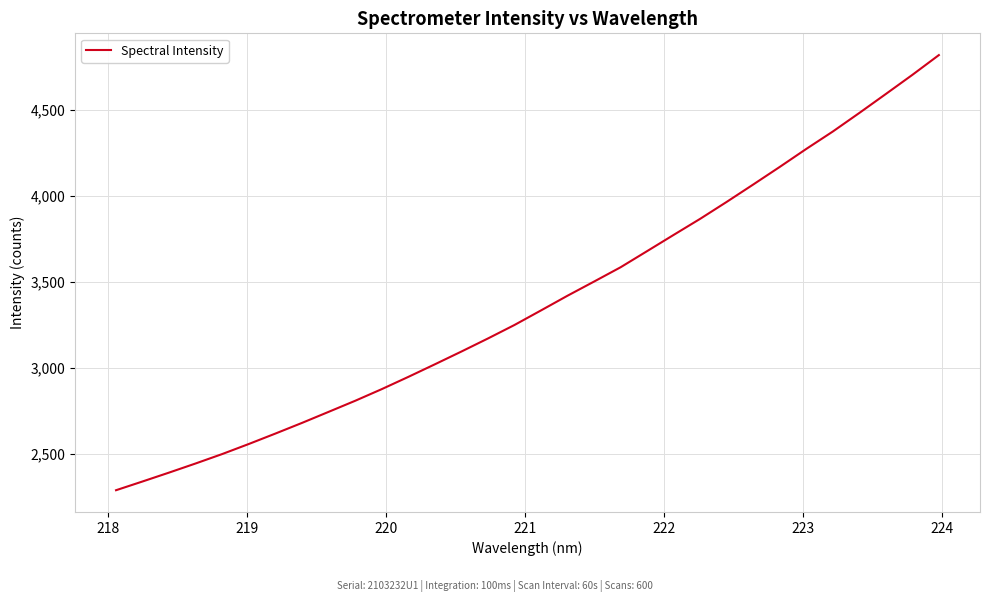

What is the difference between the maximum and minimum values?

2532.0